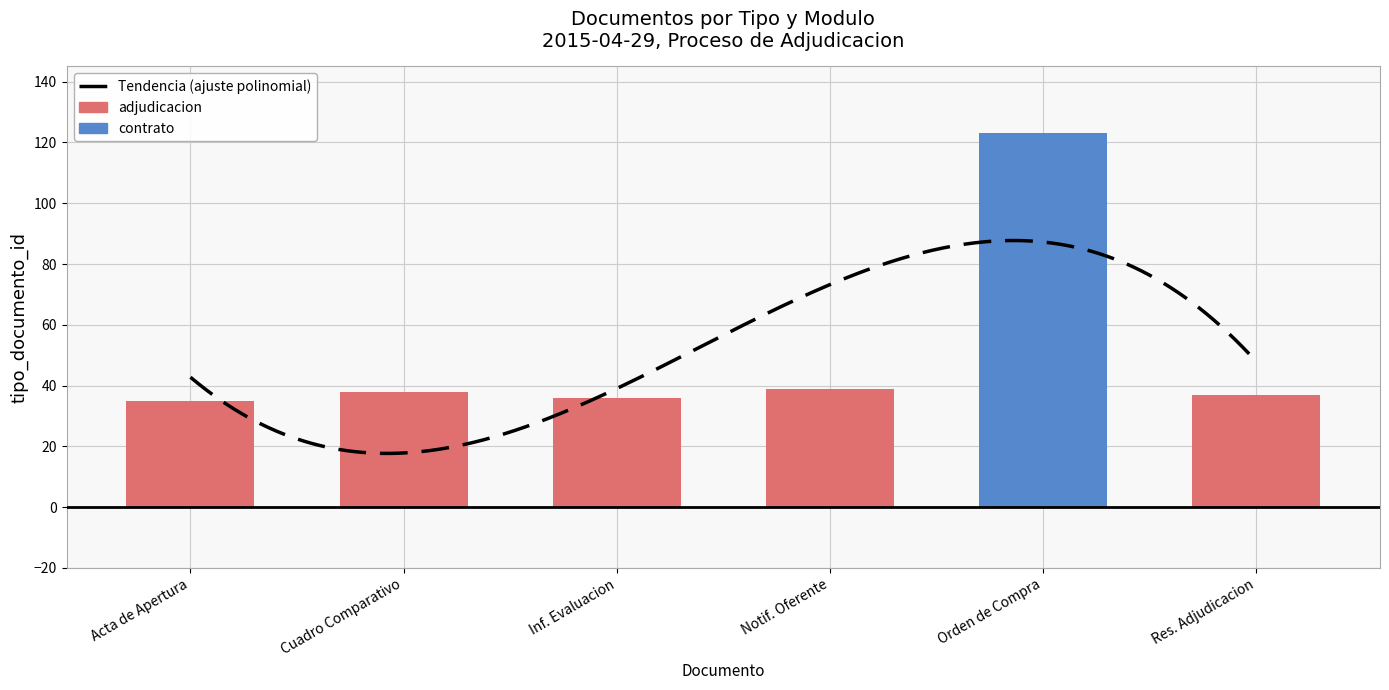

True or false: the data shows 195 at Orden de Compra.

False